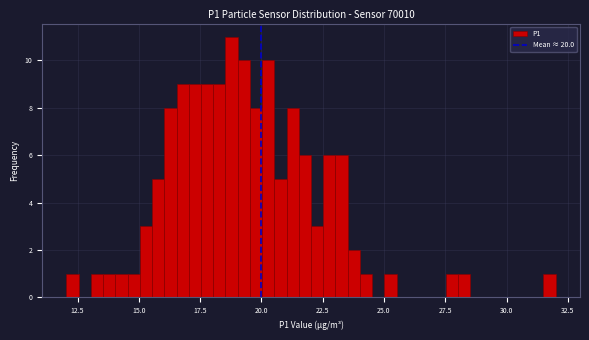

Around what value on the x-axis is the tallest bar? Give the approximate position of its centre, as read against the axis.

19.0